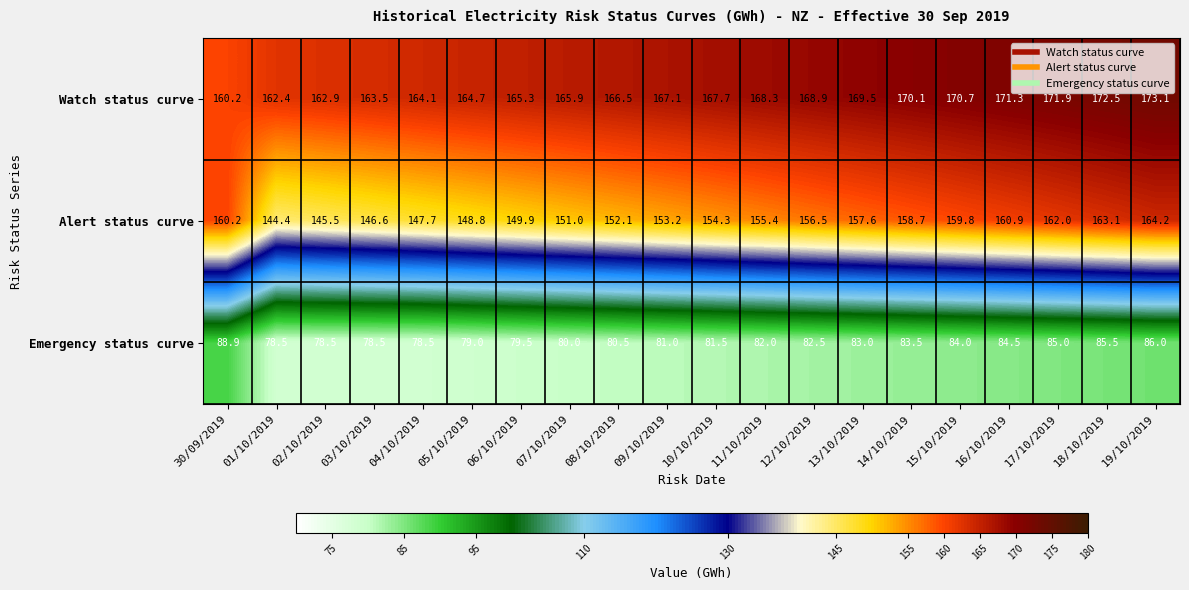

List the series in order of their peak value, lowest first.

Emergency status curve, Alert status curve, Watch status curve